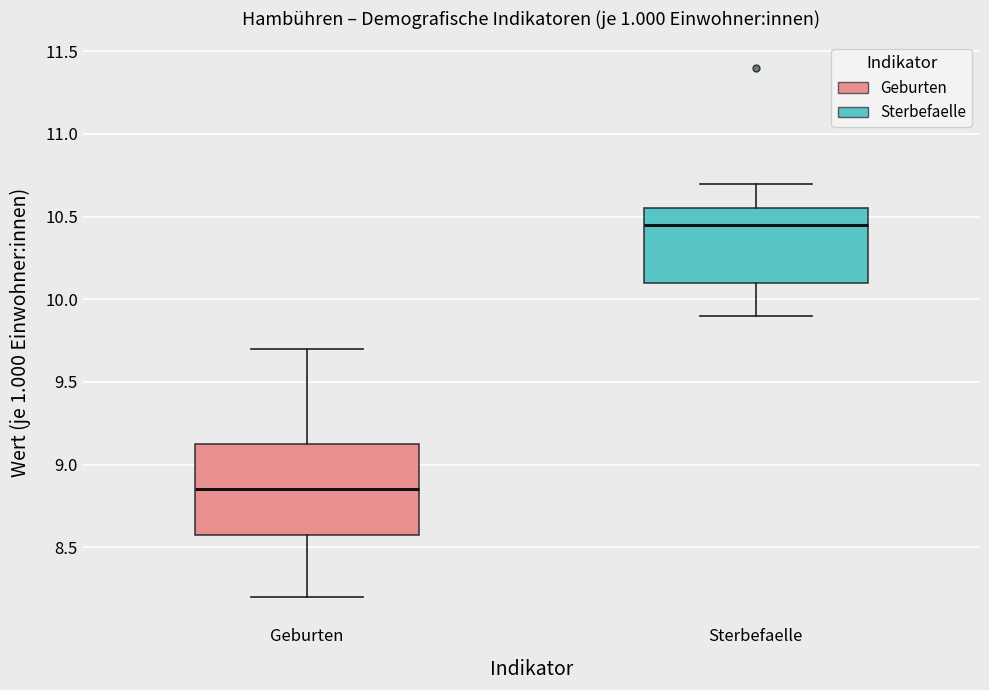

Which box's median line is the lowest?

Geburten